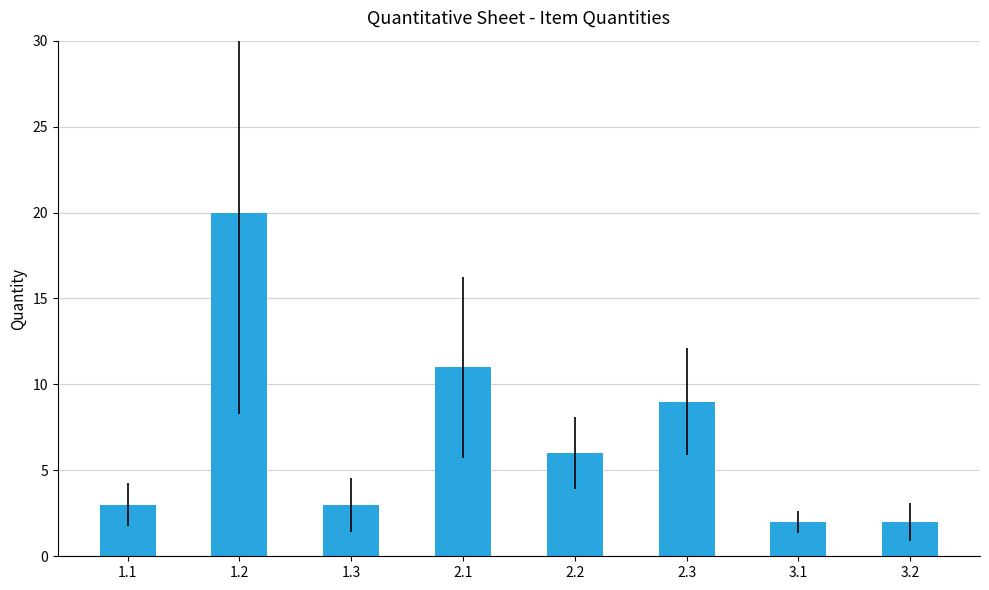

Does the chart contain stacked bars?

No